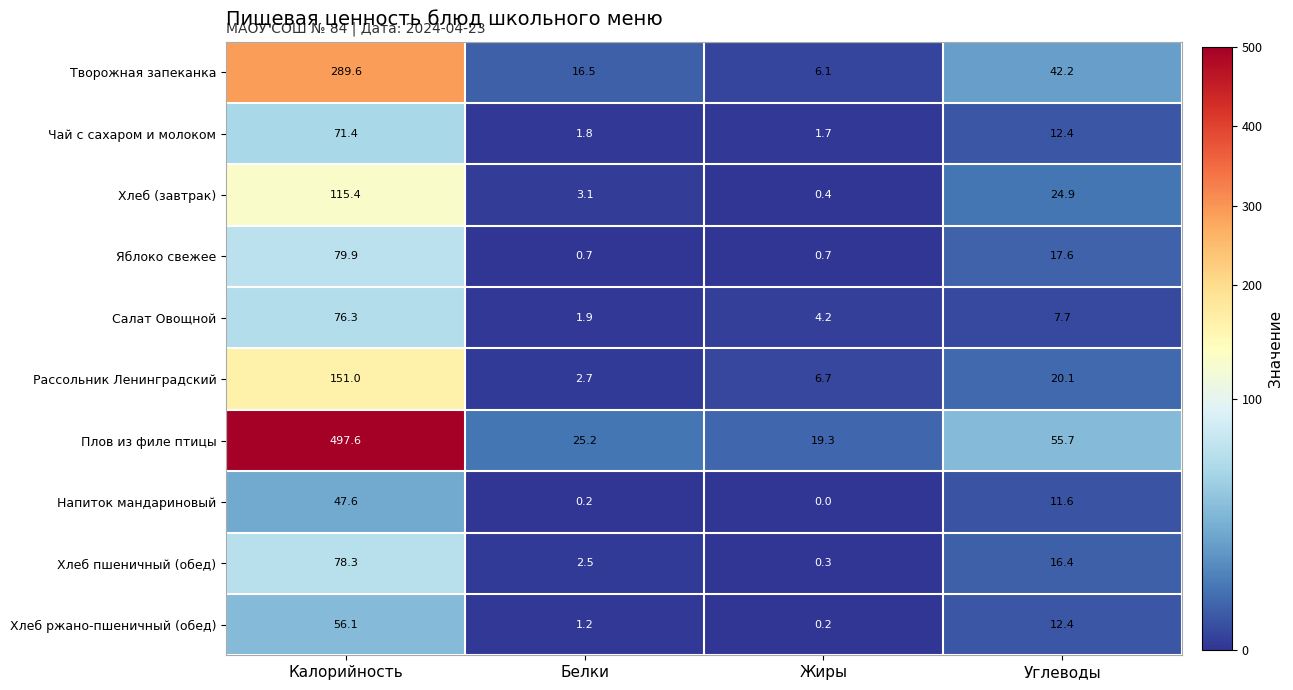

The Творожная запеканка series shows 25.8 at Белки. True or false?

False